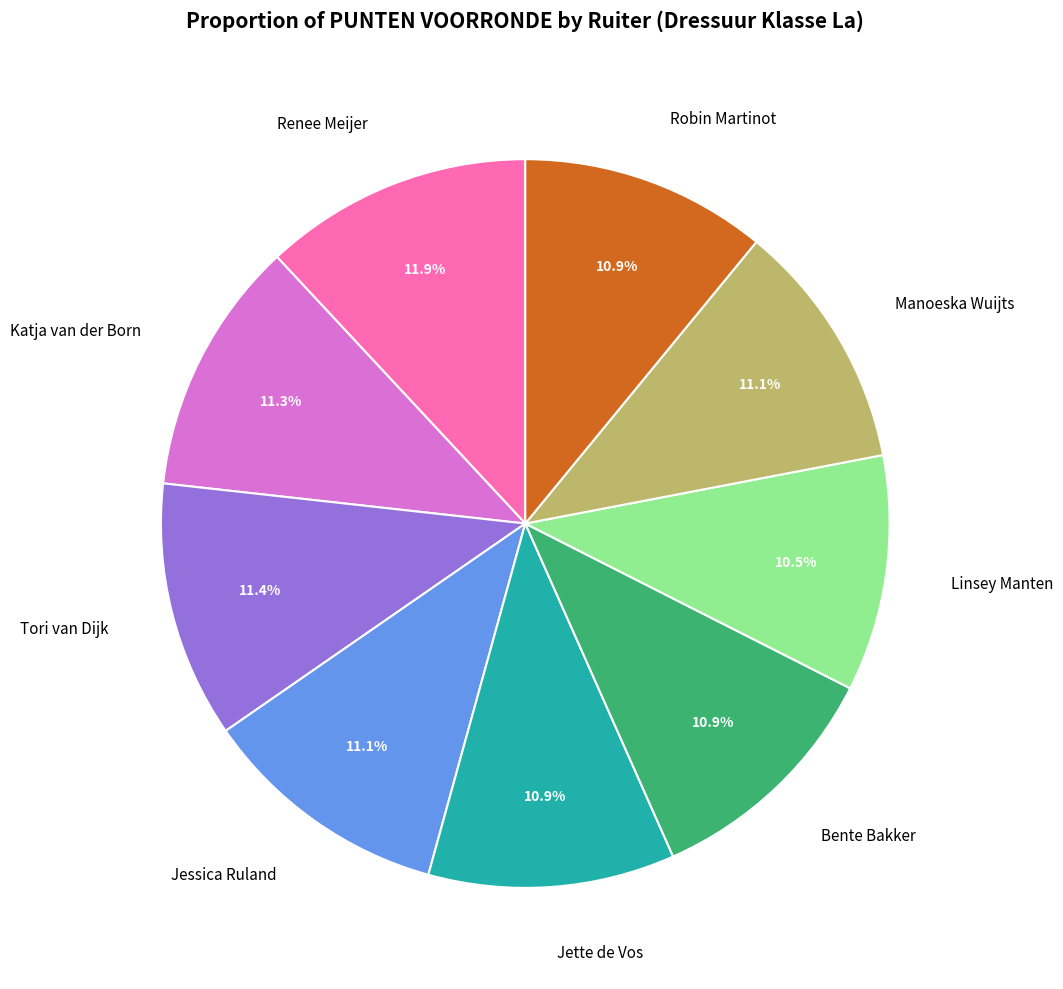

Does any single category account for the majority?

No